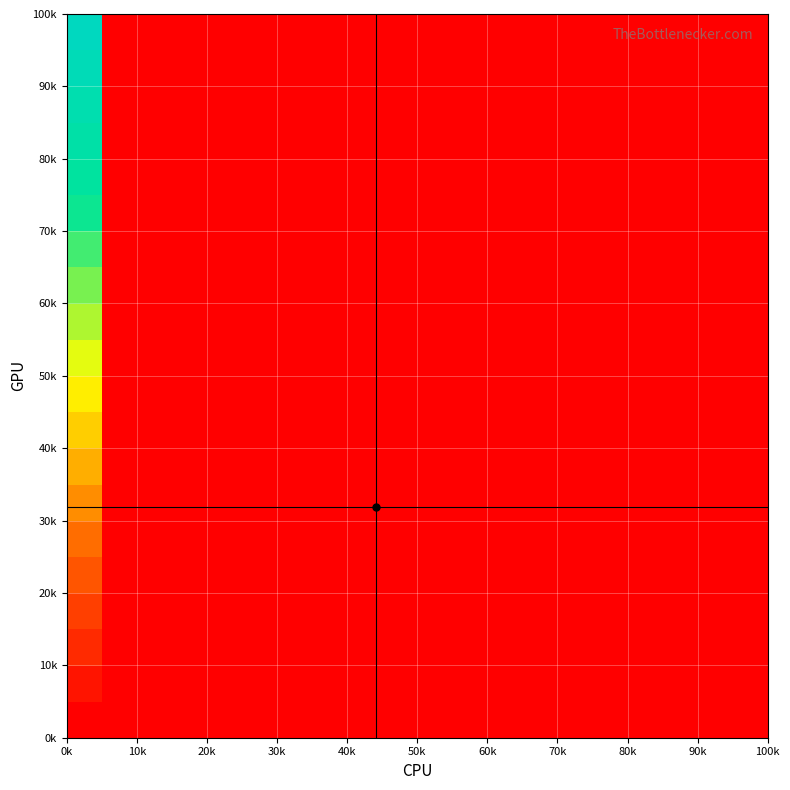

How many series are shown in this chart?

2